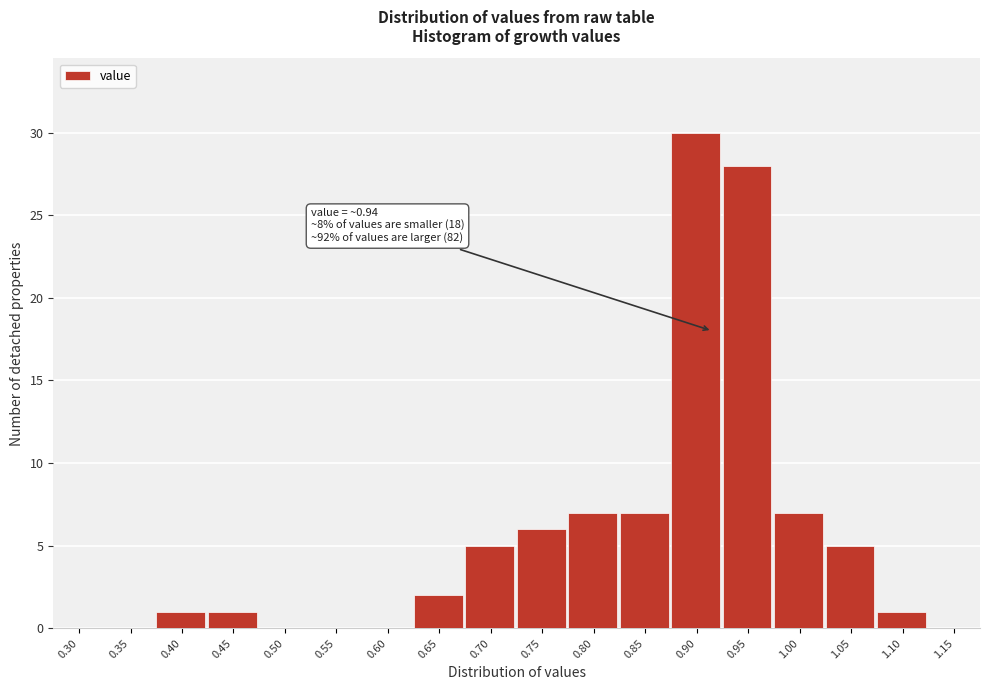

Reading right to left, list all the values displayed in this chart.

1.15=0	1.10=1	1.05=5	1.00=7	0.95=28	0.90=30	0.85=7	0.80=7	0.75=6	0.70=5	0.65=2	0.60=0	0.55=0	0.50=0	0.45=1	0.40=1	0.35=0	0.30=0